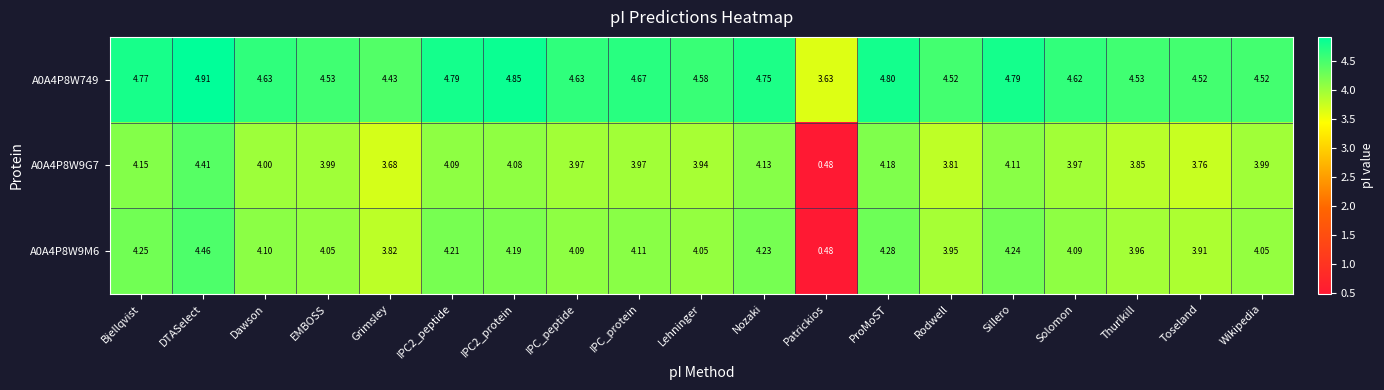

Which category has the highest value in the A0A4P8W9G7 series?

DTASelect